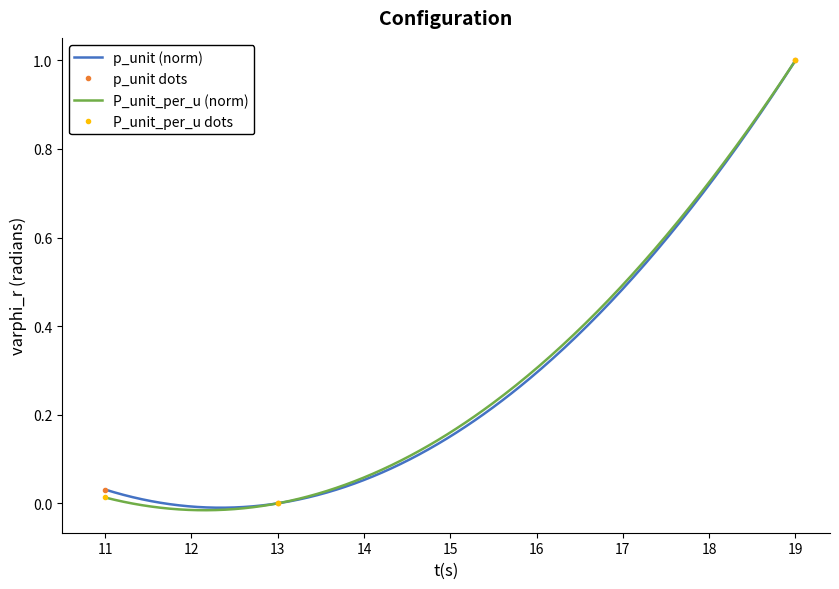

At which category is the sum across all series the highest?

19